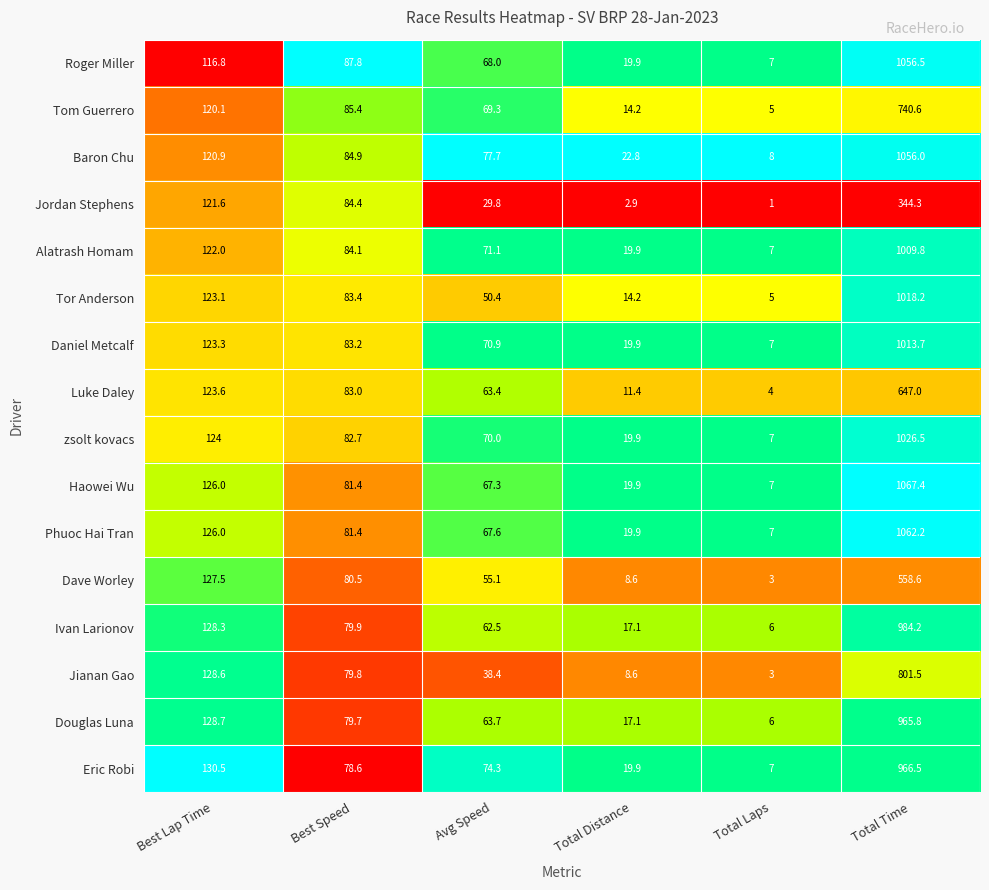

What is the difference between the zsolt kovacs values at Best Lap Time and Total Time?

902.5